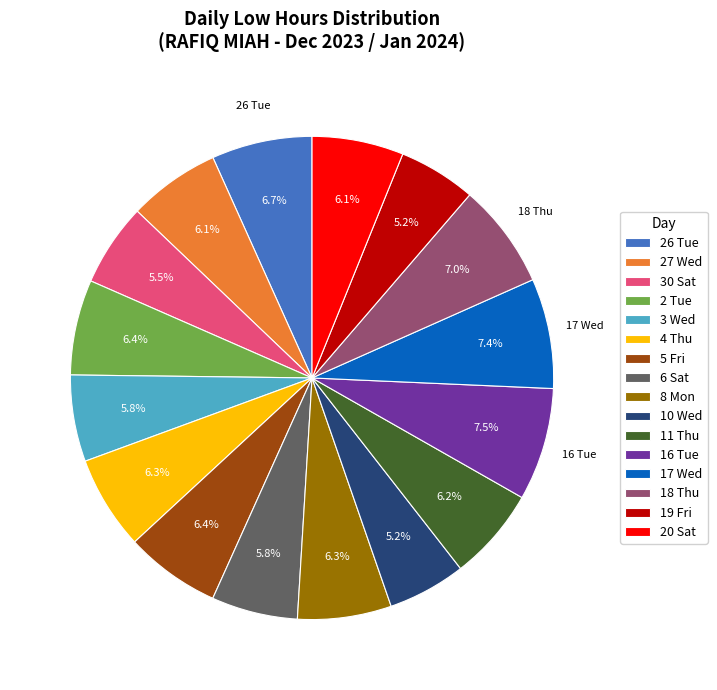

Combined, do 19 Fri and 2 Tue account for over 50%?

No